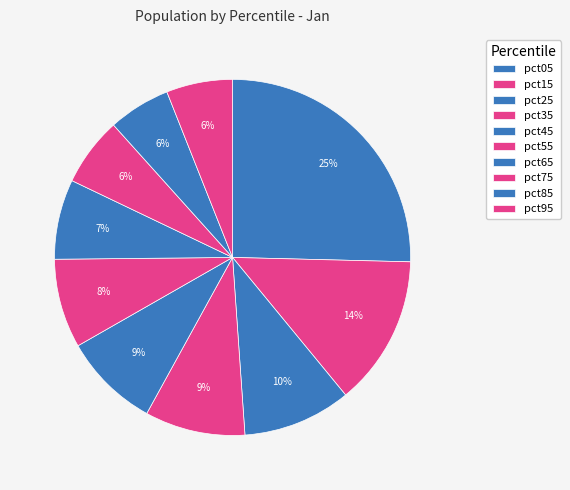

Count the number of slices in the pie.

10